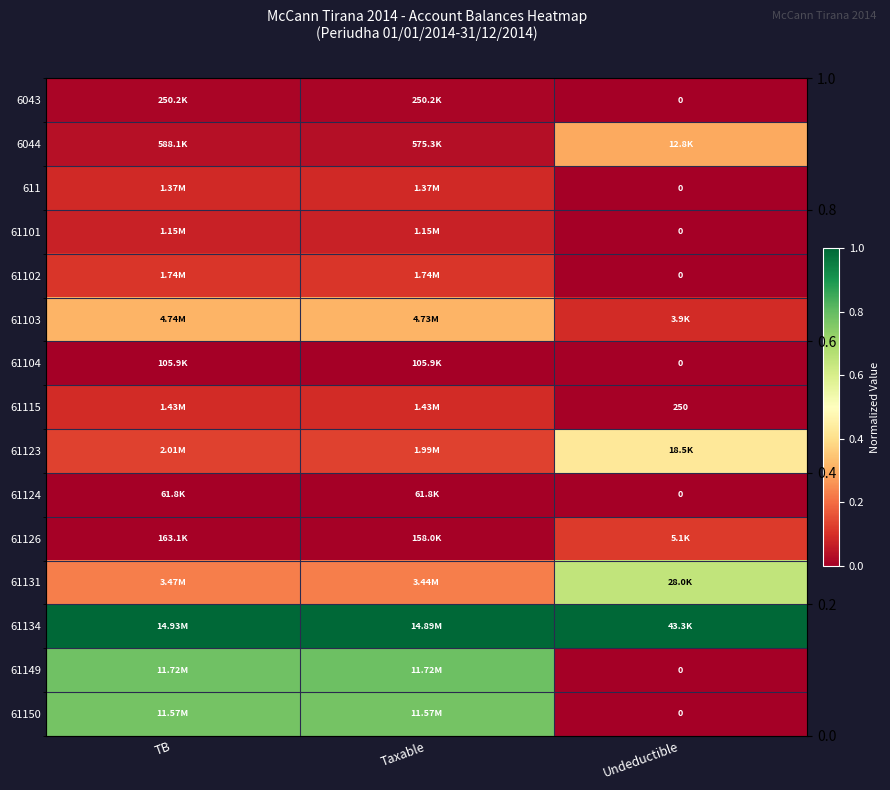

At which category does the chart reach its minimum across all series?

Undeductible